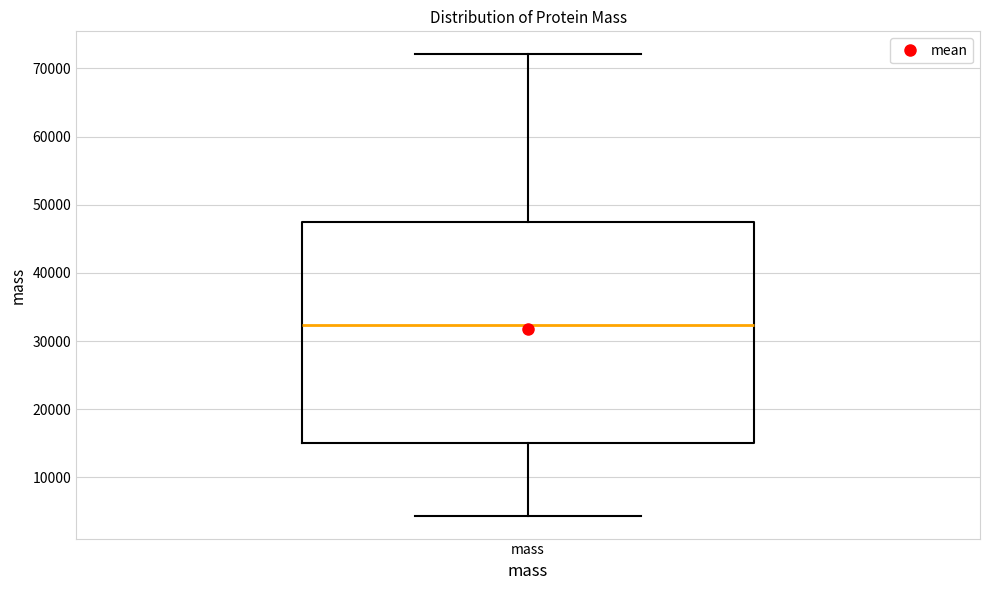

Transcribe this box plot: give where the median line is, the range the box spans, and where the two whiskers end, as read against the y-axis. The values are not printed on the chart, so give them approximately, as read against the axis.

median 32000, box 15000 to 48000, whiskers 4000 to 72000